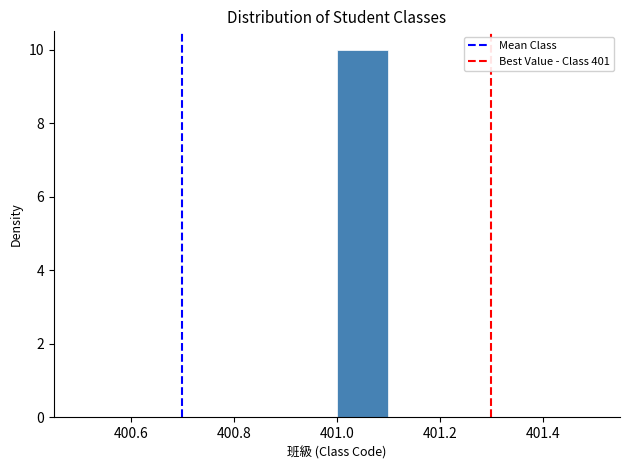

Over which range of the x-axis is the bar tallest?

401.0 to 401.1